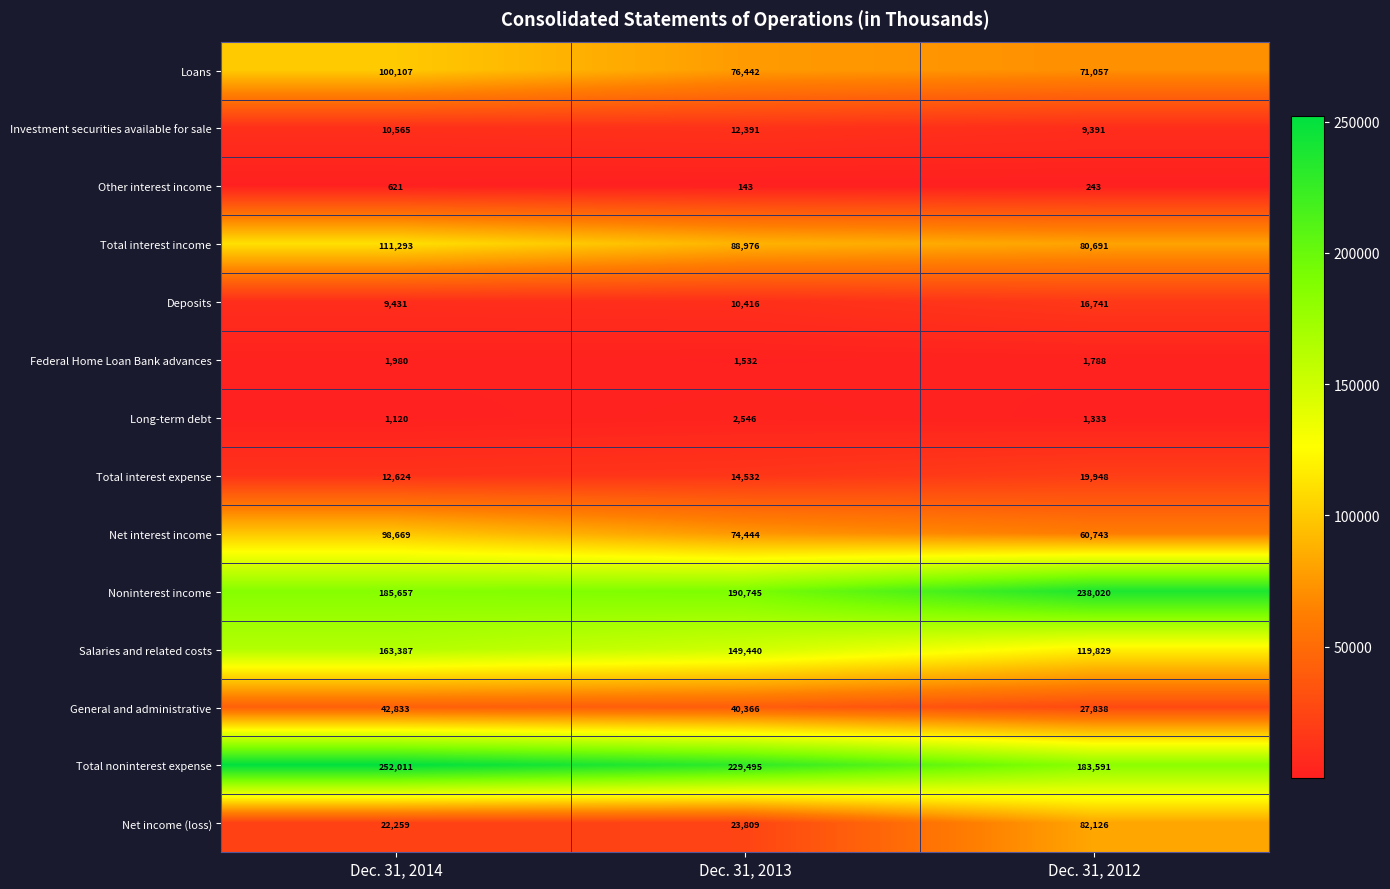

At Dec. 31, 2012, list the series in order from largest to smallest.

Noninterest income, Total noninterest expense, Salaries and related costs, Net income (loss), Total interest income, Loans, Net interest income, General and administrative, Total interest expense, Deposits, Investment securities available for sale, Federal Home Loan Bank advances, Long-term debt, Other interest income